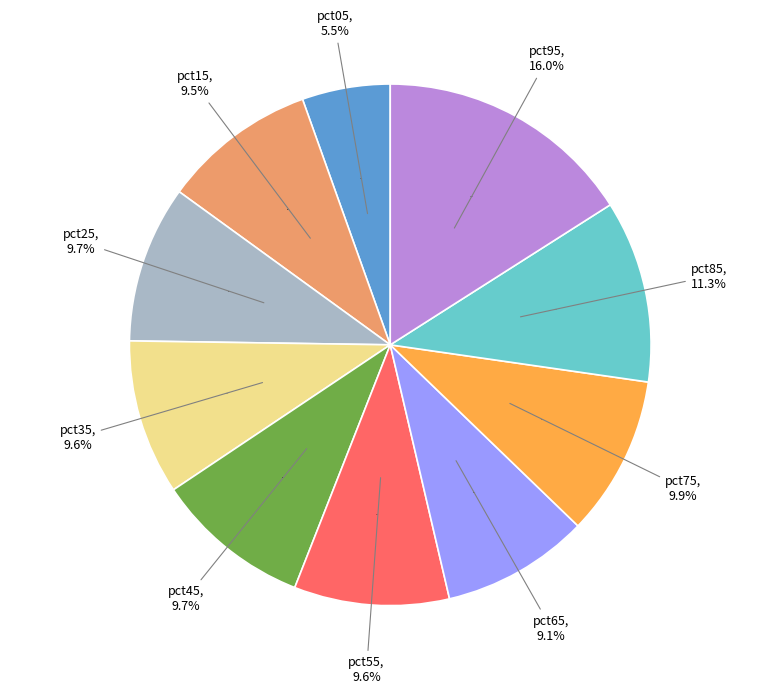

What percentage is the pct45 slice, to the nearest percent?

10%